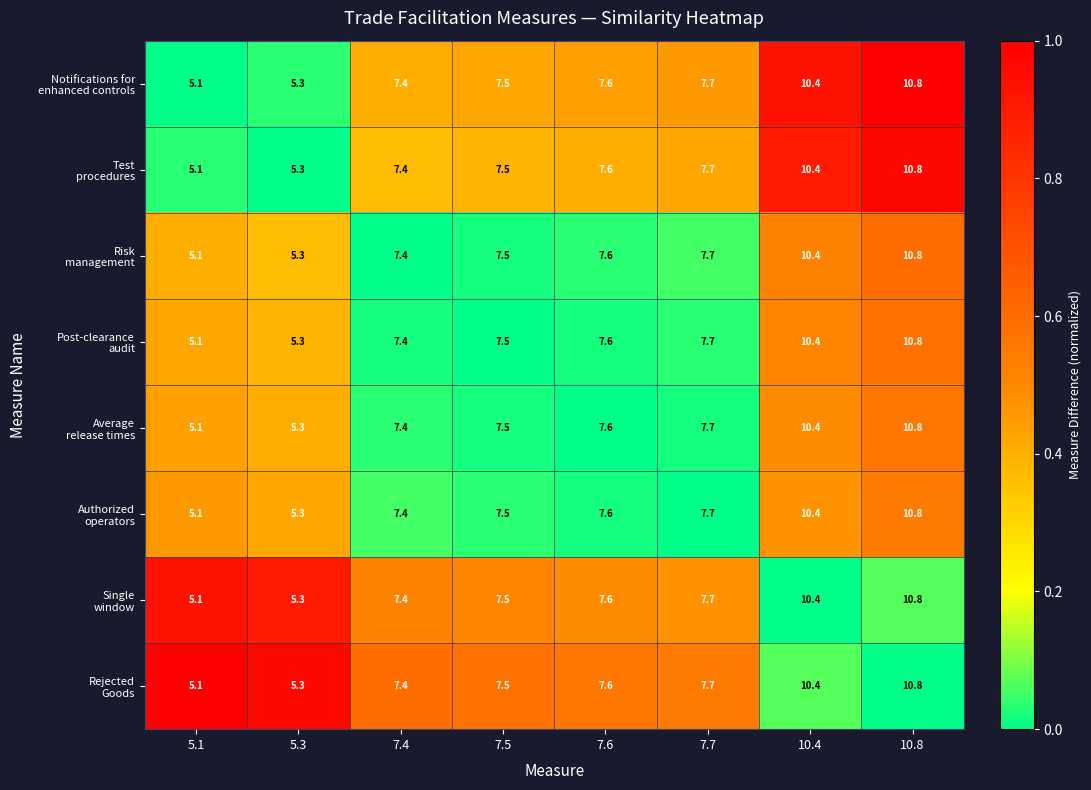

What is the total value across all series at 10.4?

83.2